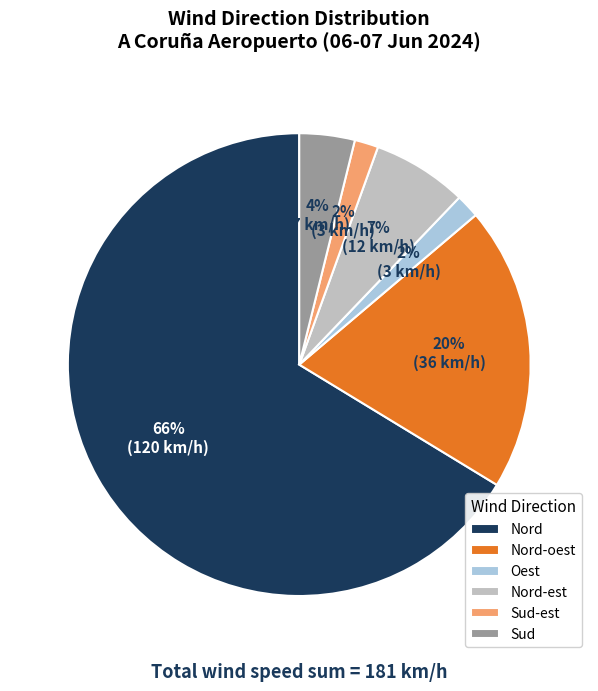

Which slice is the largest?

Nord